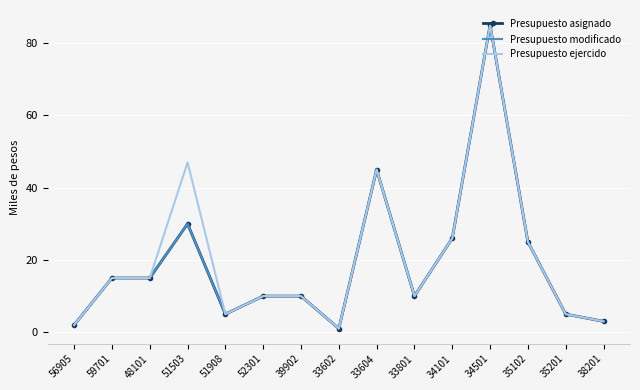

What are all the series names shown in the legend?

Presupuesto asignado, Presupuesto modificado, Presupuesto ejercido